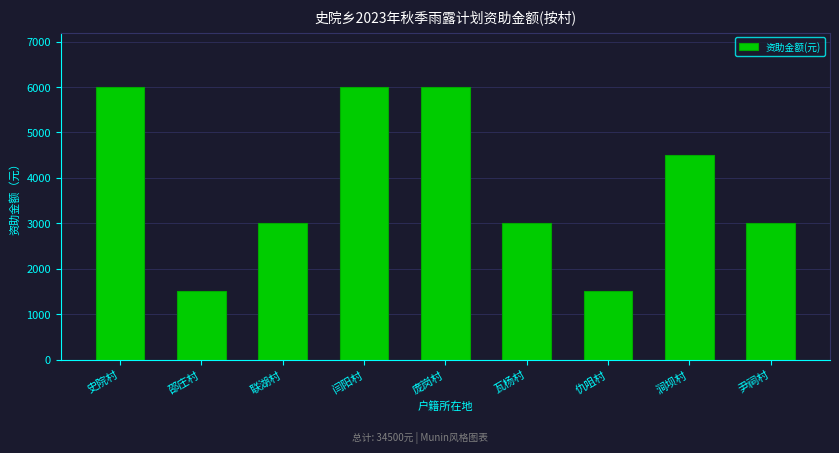

Approximately how many times larger is the value at 瓦杨村 compared to 闫阳村?

0.5